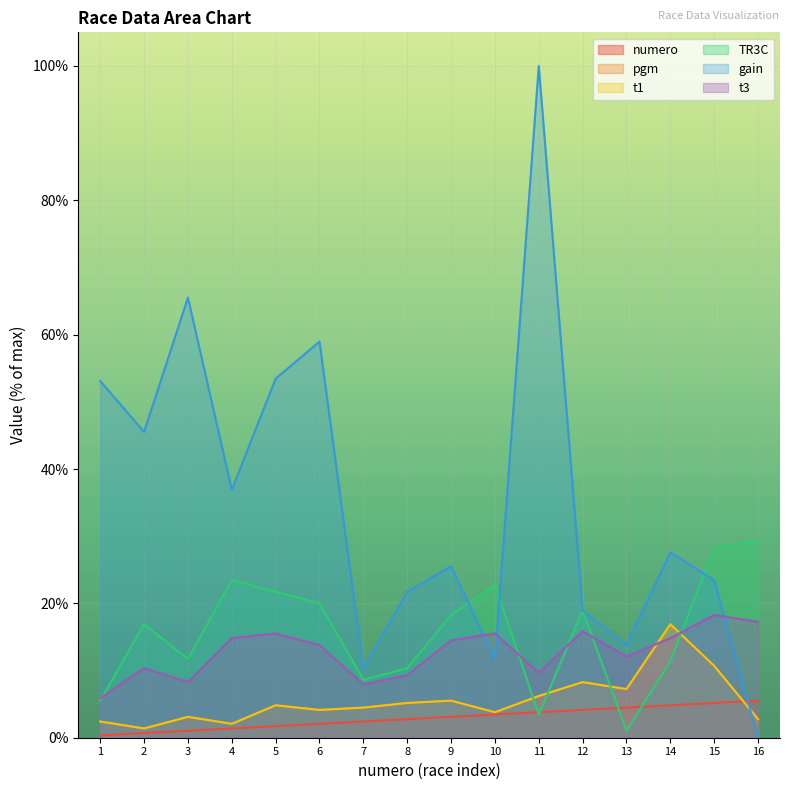

What is the value of the gain point at the 12th from the left?

19.0